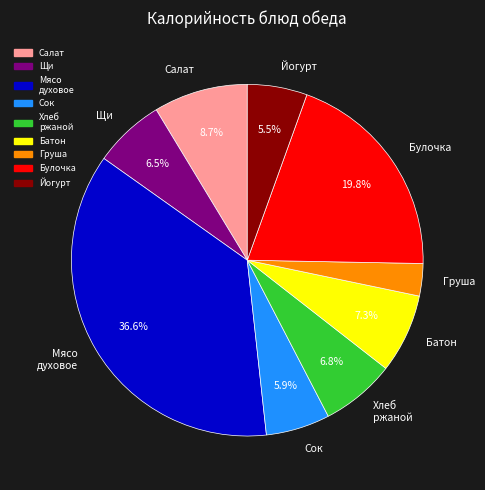

Combined, what portion of the pie is Щи and Мясо духовое?

43.1%